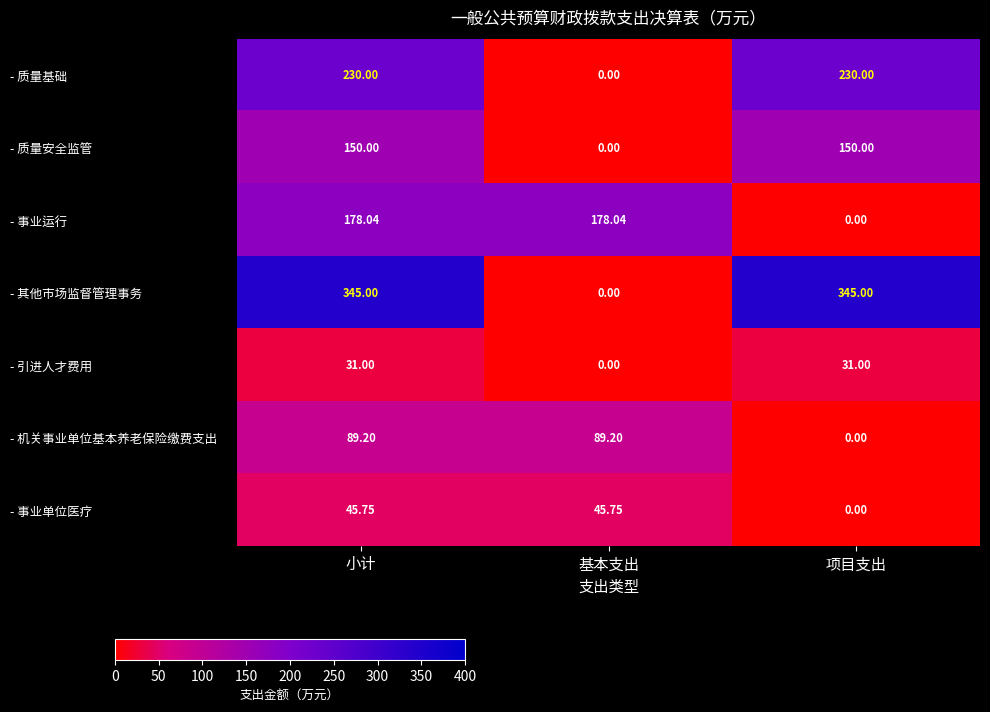

Which series has the largest range (max minus min)?

- 其他市场监督管理事务